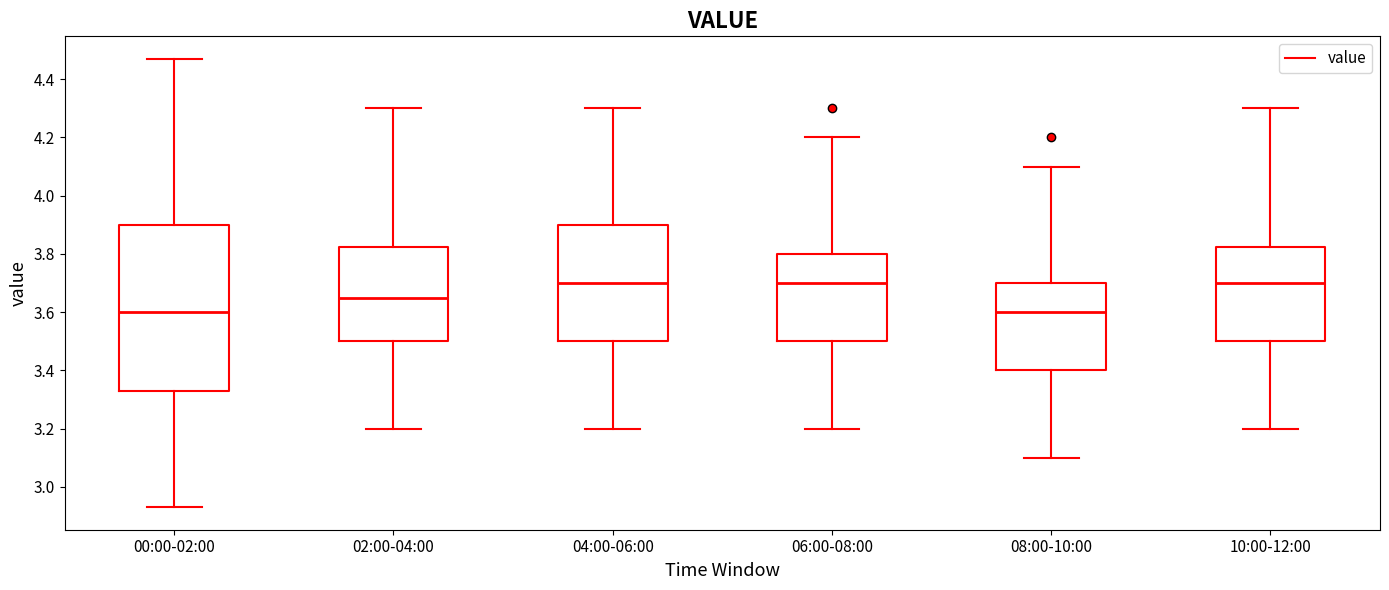

Where does the lower whisker of the box for 06:00-08:00 end on the y-axis? The values are not printed on the chart, so give them approximately, as read against the axis.

3.20